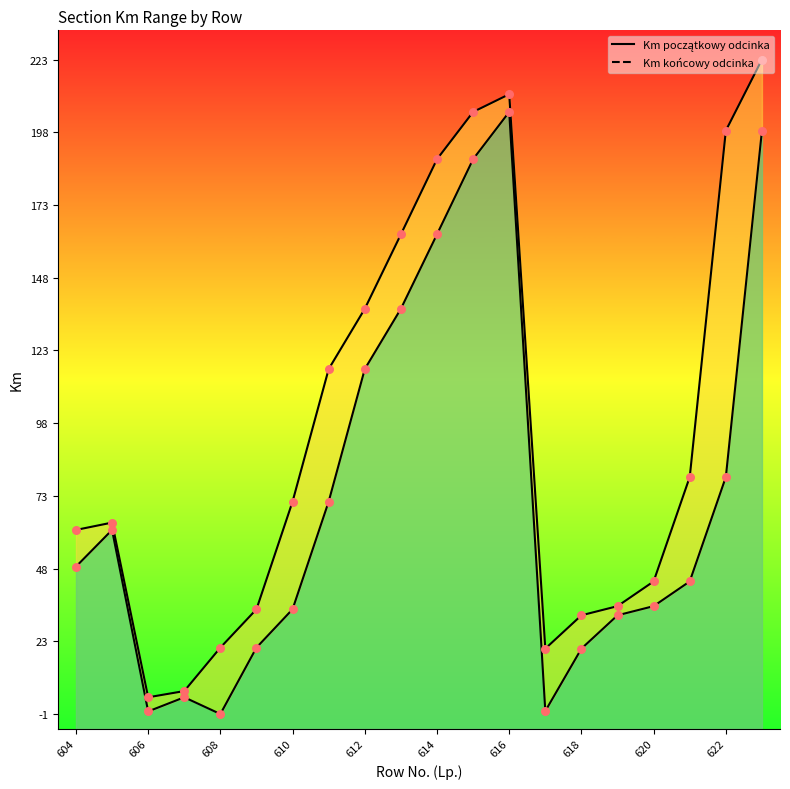

Which series contains the lowest Y value?

Km początkowy odcinka